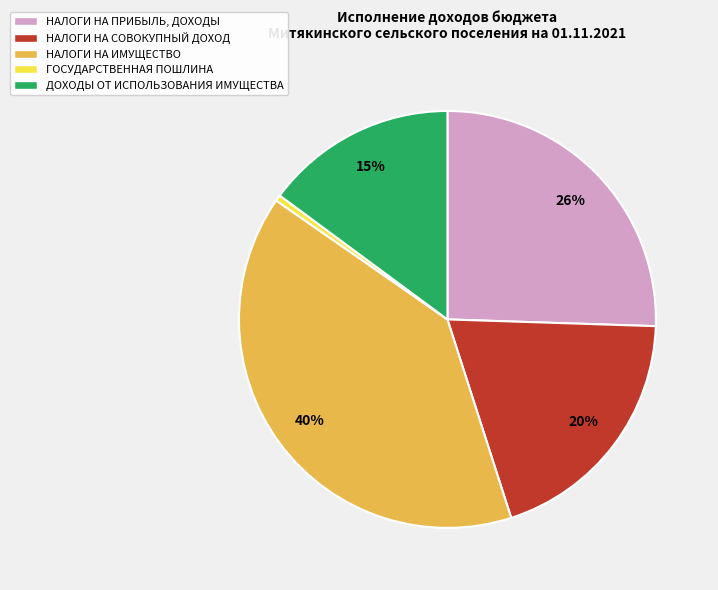

The НАЛОГИ НА ПРИБЫЛЬ, ДОХОДЫ slice represents 26% of the pie. True or false?

True